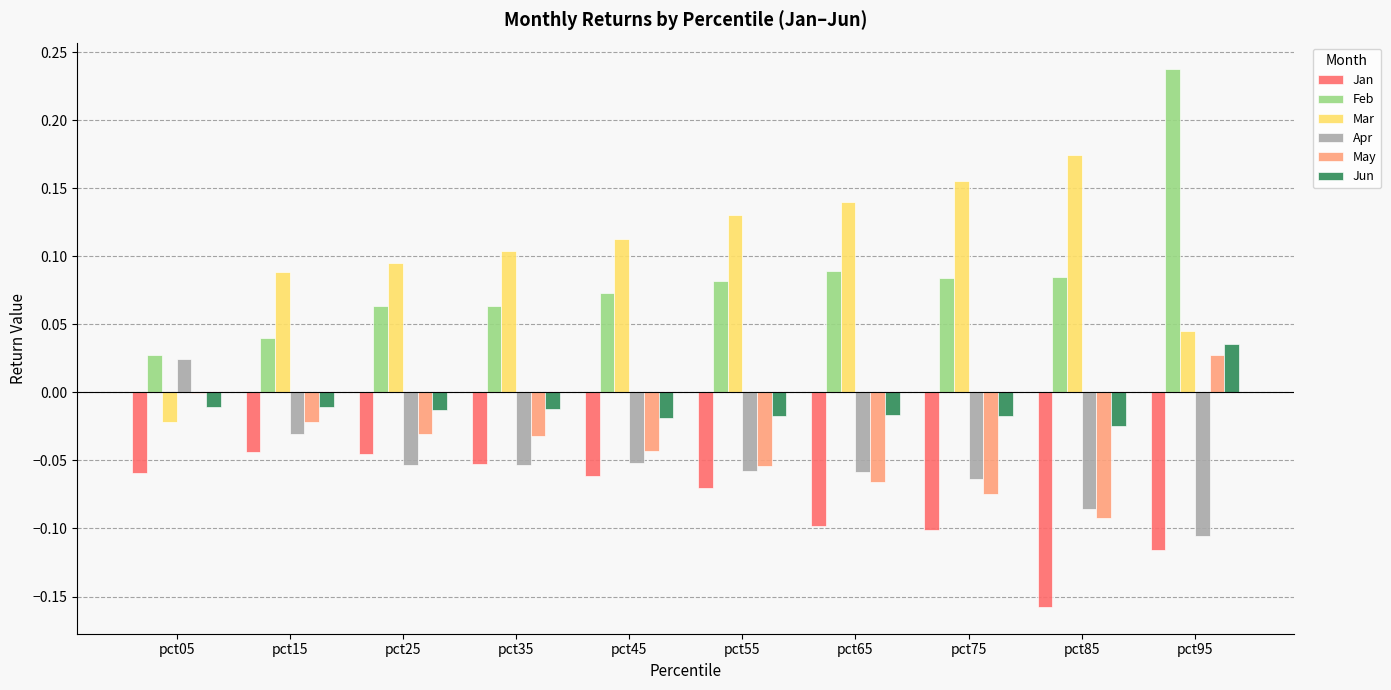

Count the number of categories in the chart.

10